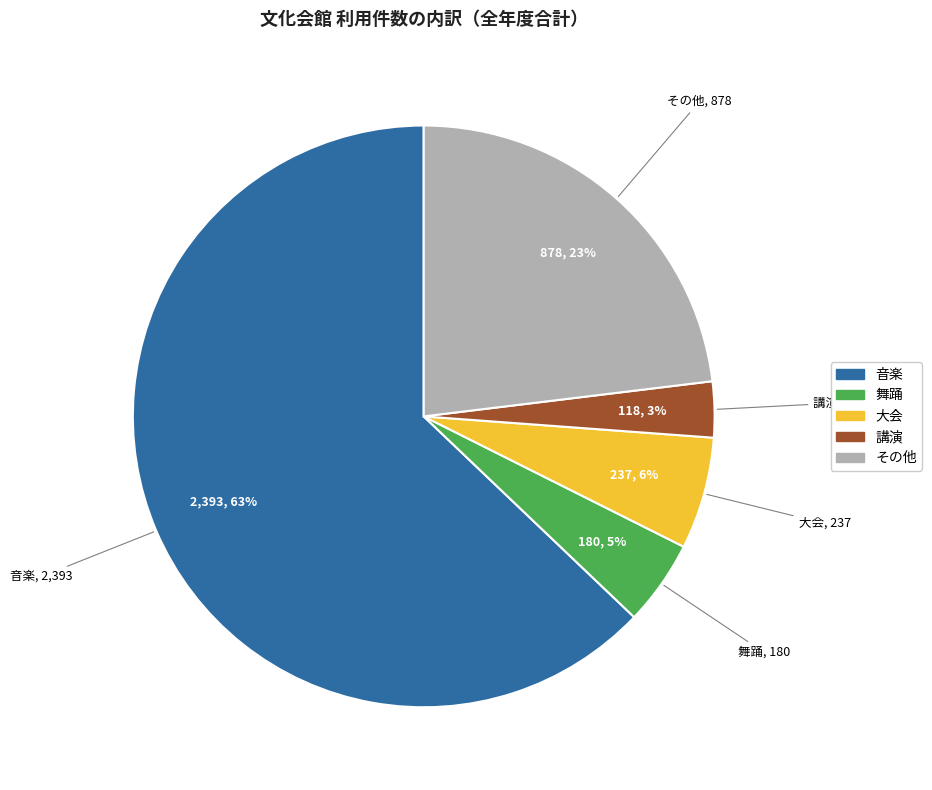

How many segments does this pie chart have?

5